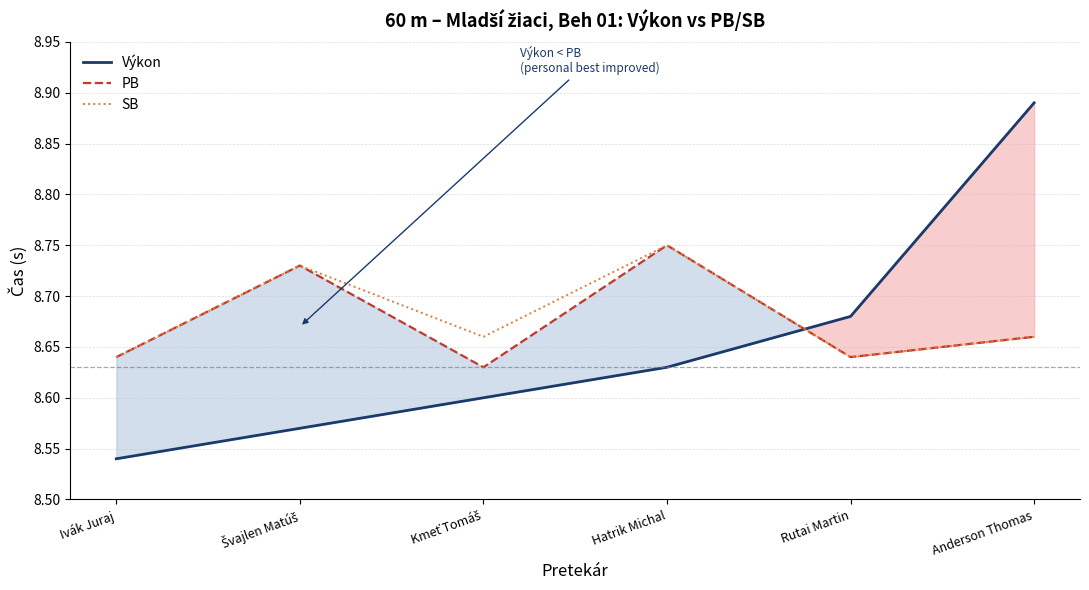

What is the spread (max minus min) of values at Hatrik Michal?

0.1